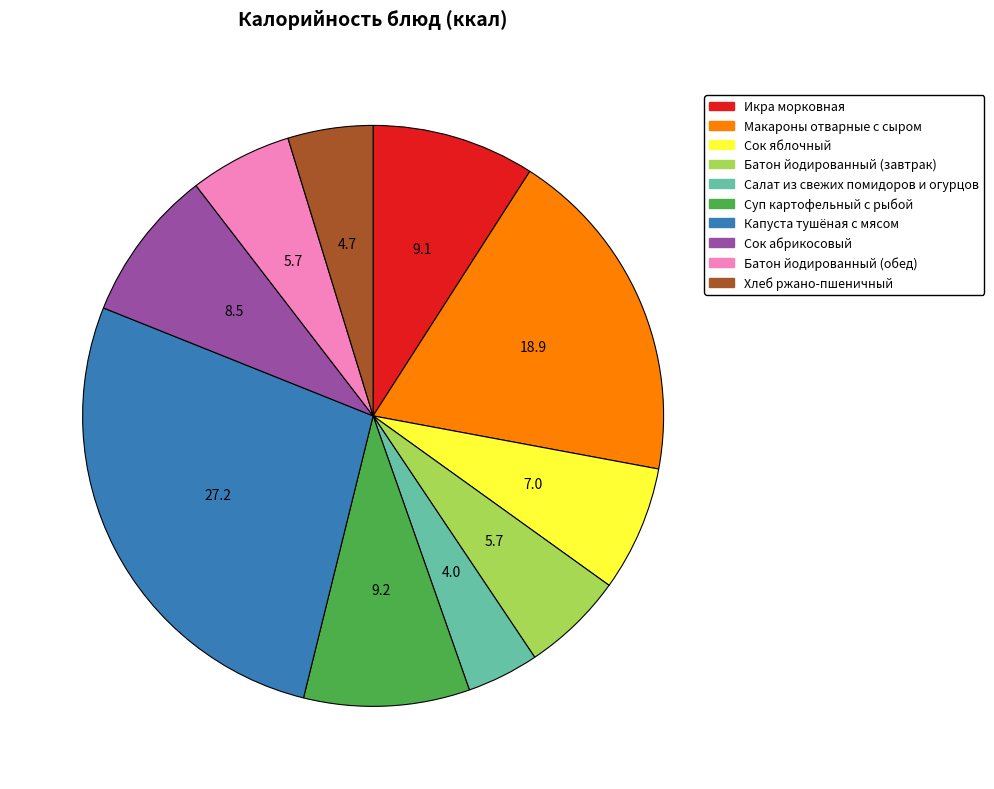

Do Капуста тушёная с мясом and Хлеб ржано-пшеничный together represent more than half of the pie?

No